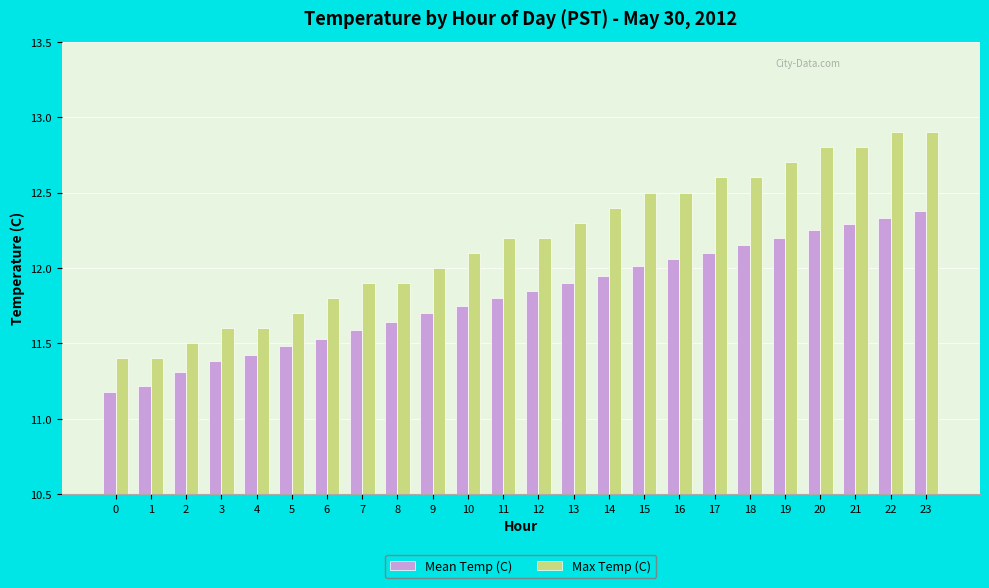

What is the difference between the highest and lowest values at 11?

0.4